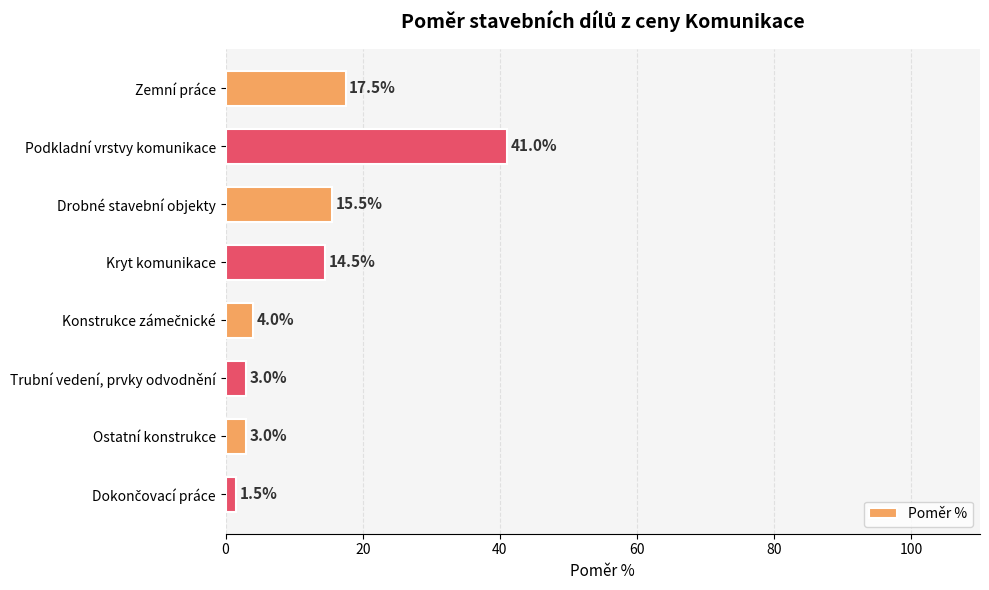

Reading bottom to top, list all the values displayed in this chart.

1.5	3.0	3.0	4.0	14.5	15.5	41.0	17.5